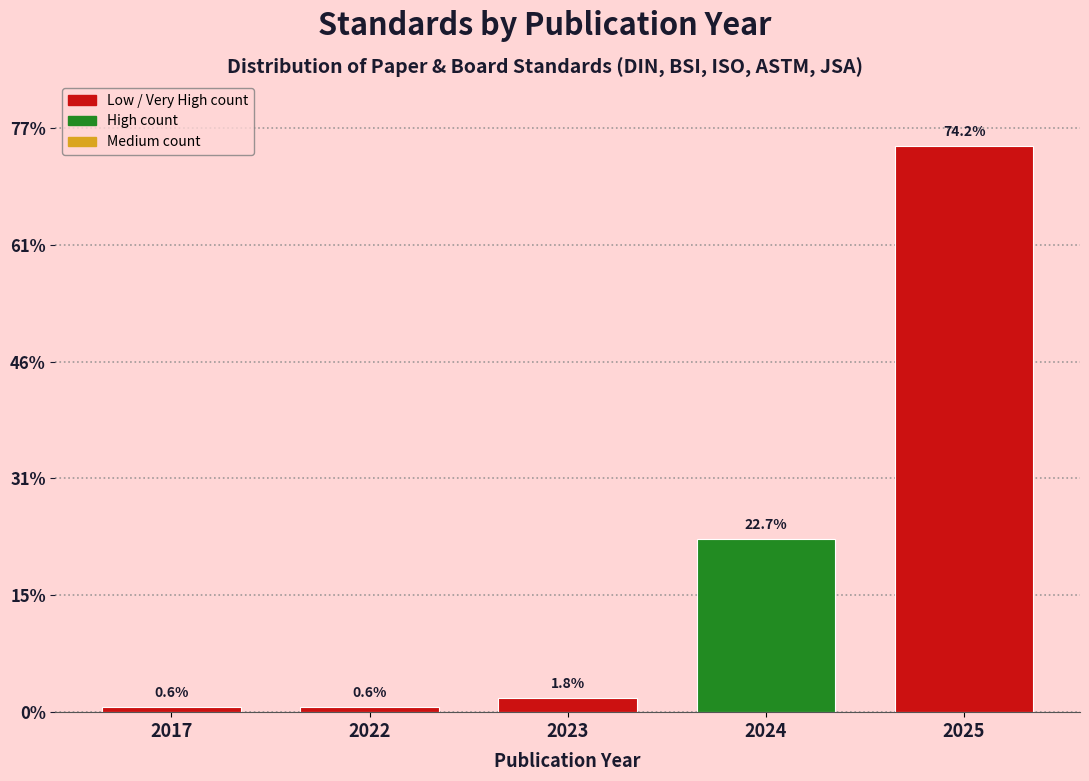

Are the bars horizontal?

No